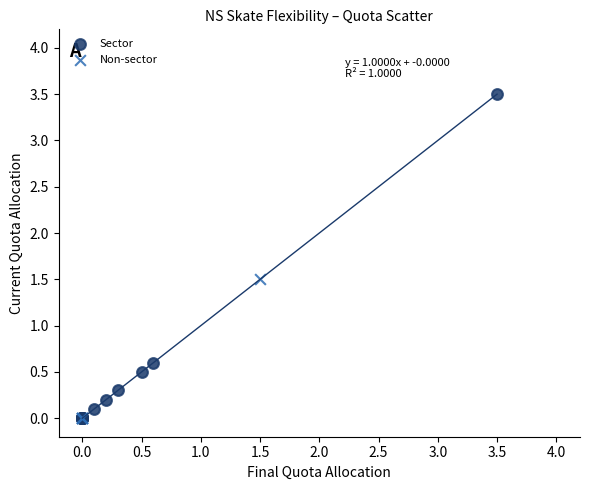

Which series has the widest spread of Y values?

Sector